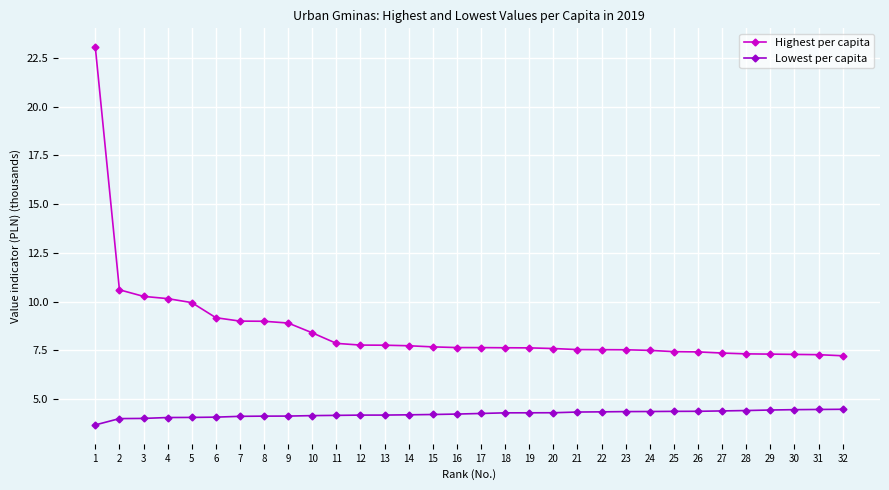

What is the total value across all series at 30?

11.8